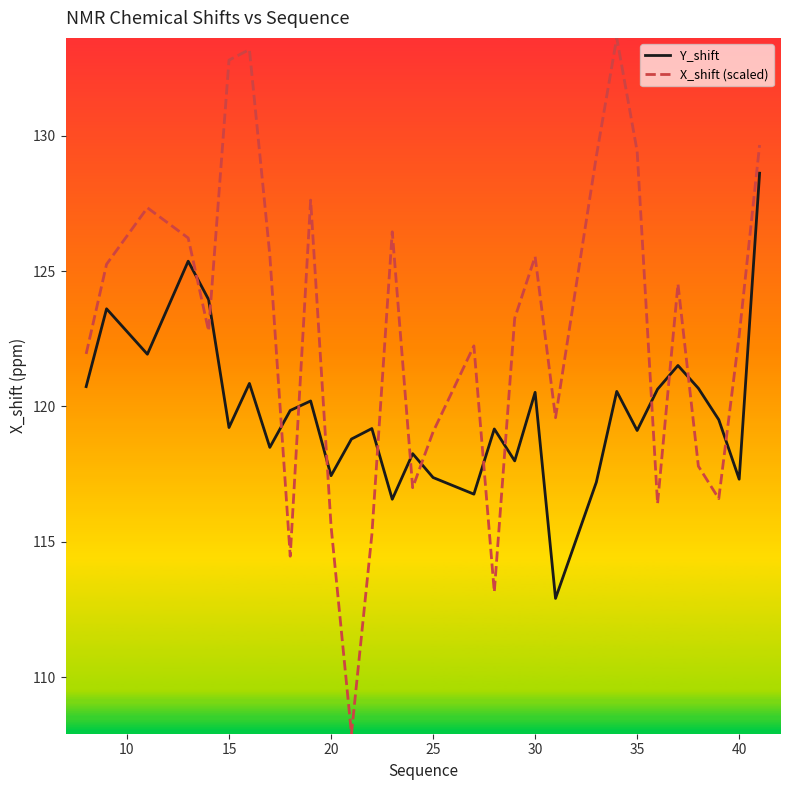

Which series has the largest range (max minus min)?

X_shift (scaled)